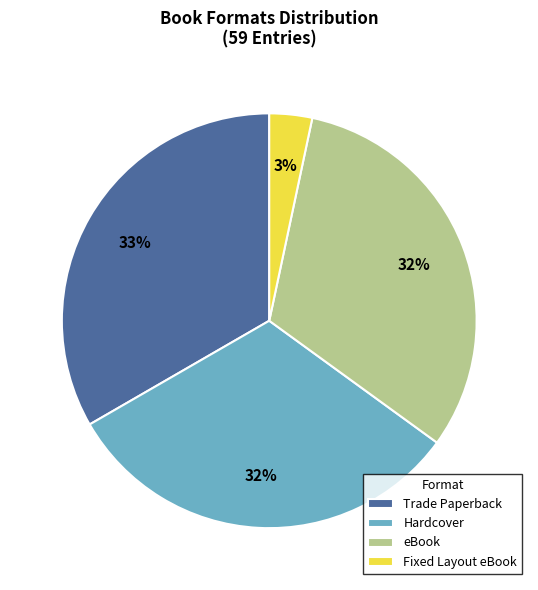

To the nearest percent, what is the combined percentage of Hardcover and Fixed Layout eBook?

35%